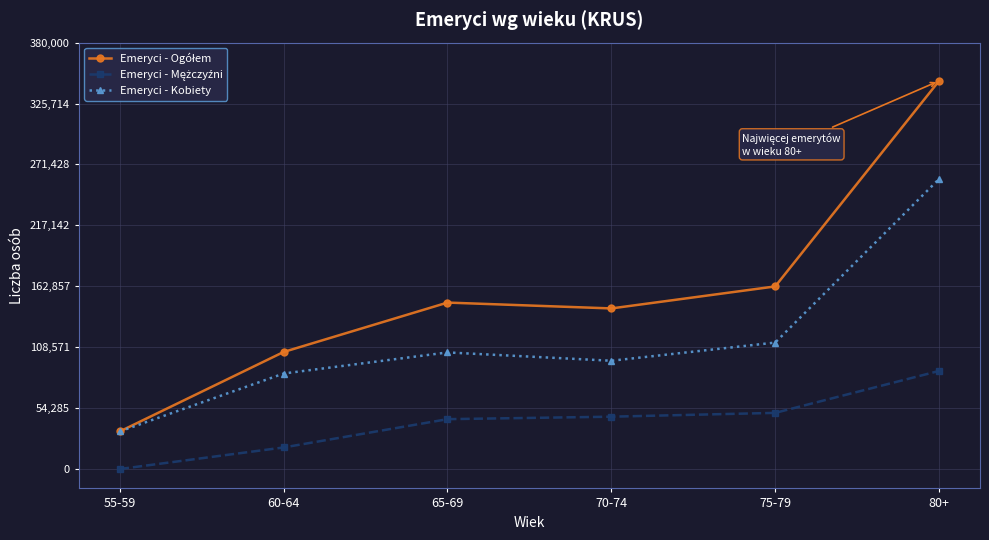

How many distinct data groups are displayed?

3